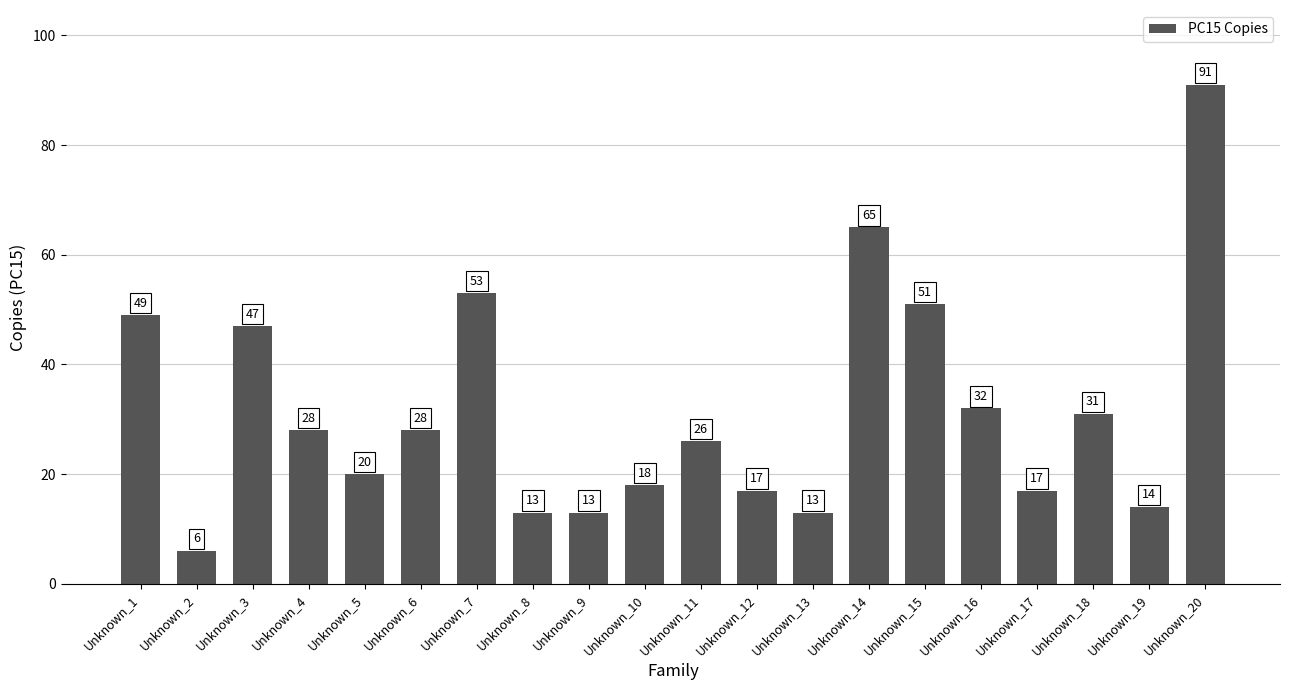

What is the change in value from Unknown_4 to Unknown_14?

+37